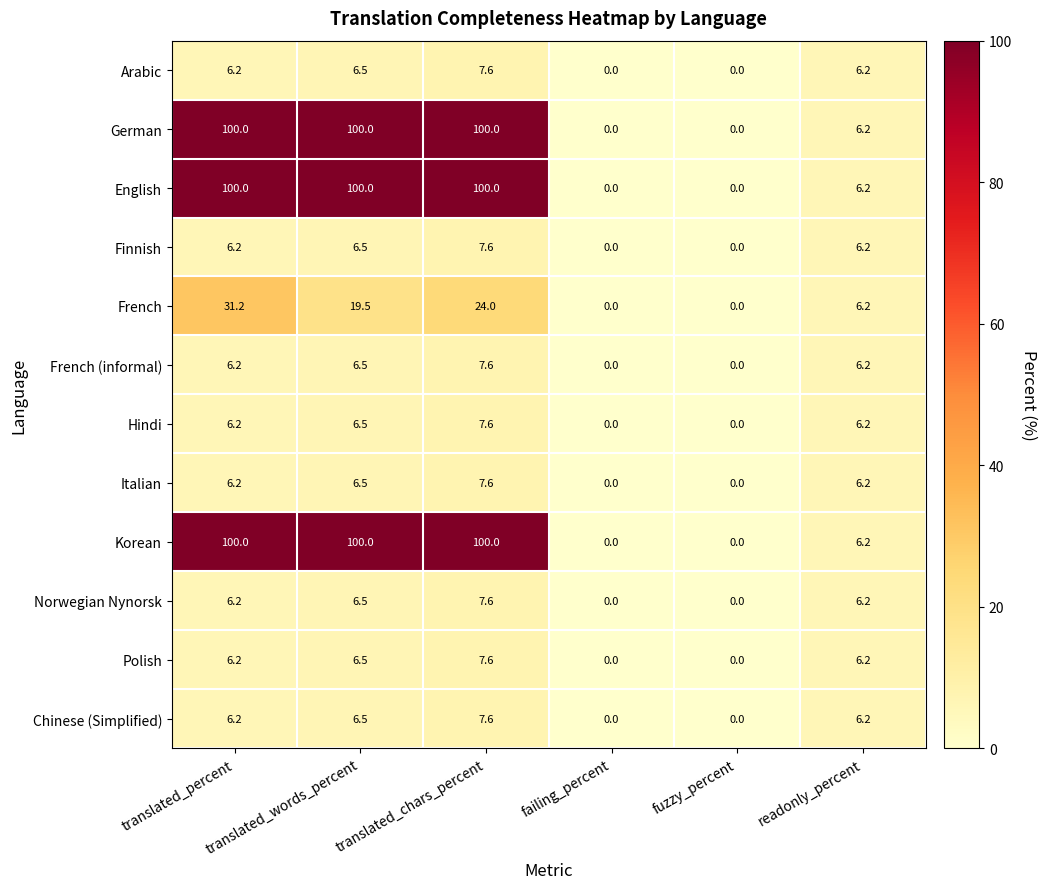

What is the difference between the second highest and second lowest values in the English series?

100.0